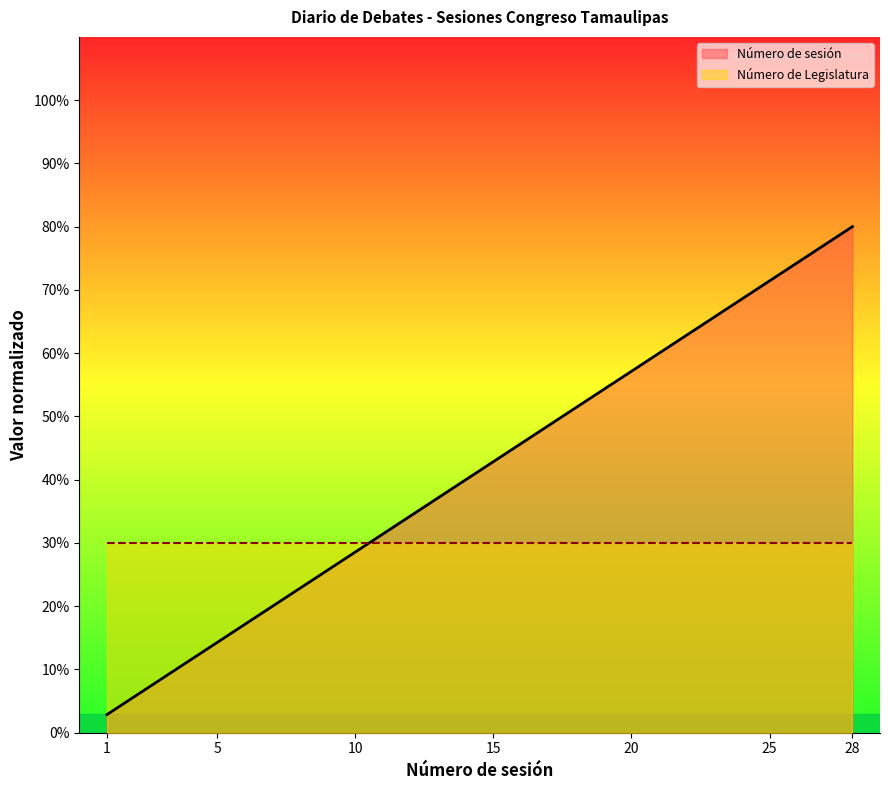

What is the average value?

41.1